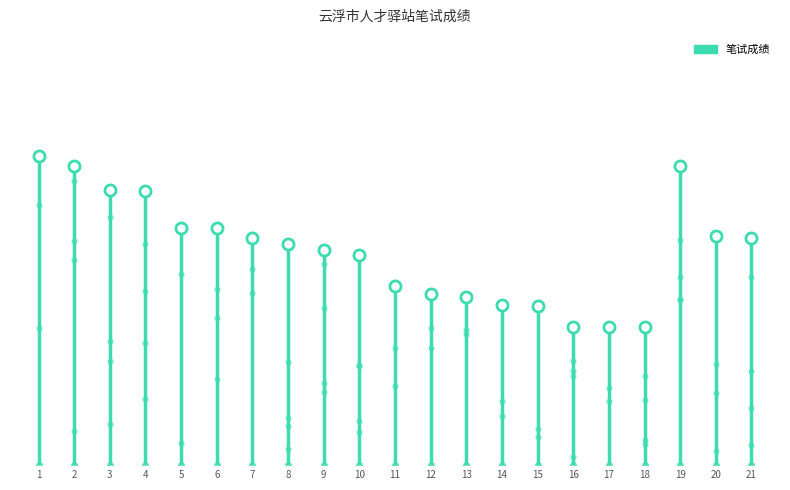

True or false: the data shows 65.0 at 1.

True